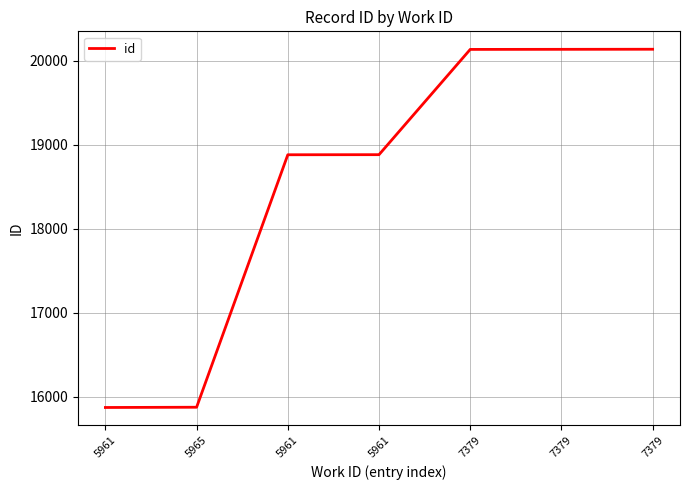

How many series are shown in this chart?

1